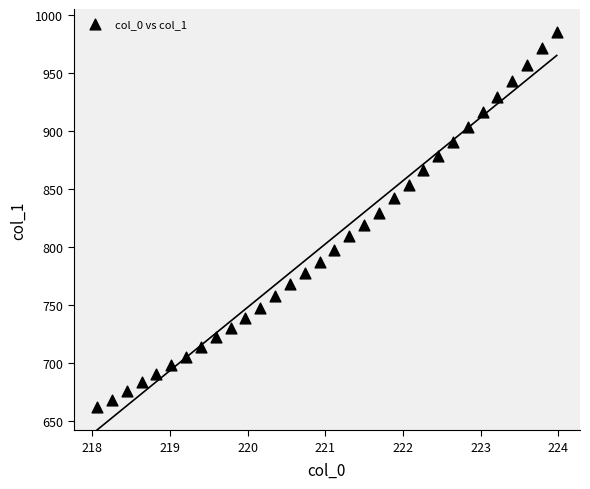

What is the range of X values (max minus min)?

5.9